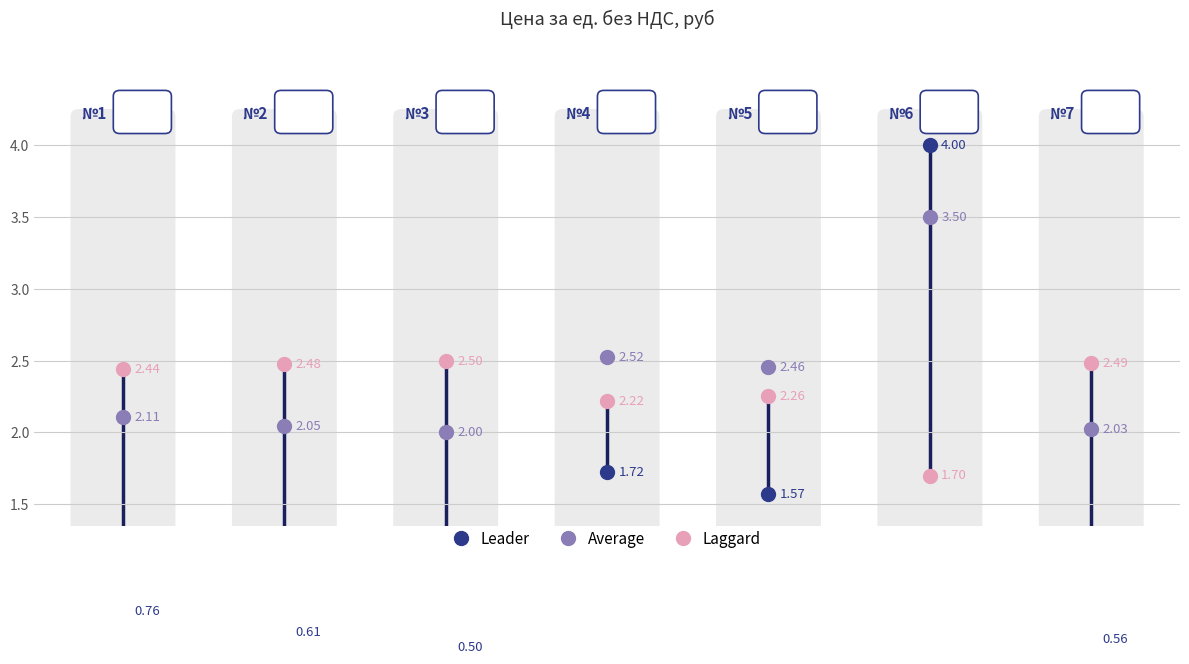

What is the value of the Leader point at the 1st from the left?

0.8